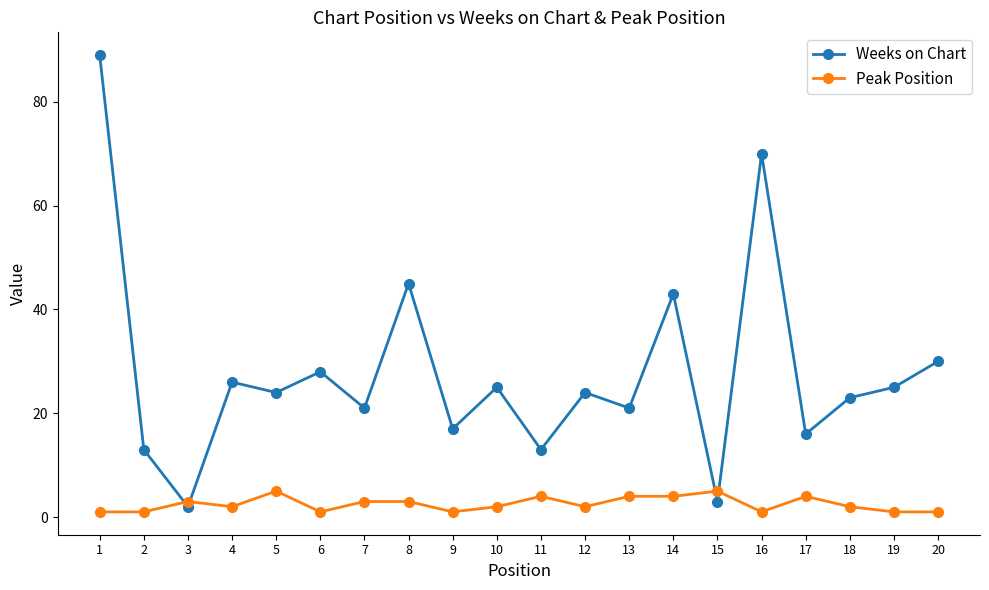

What are all the series names shown in the legend?

Weeks on Chart, Peak Position